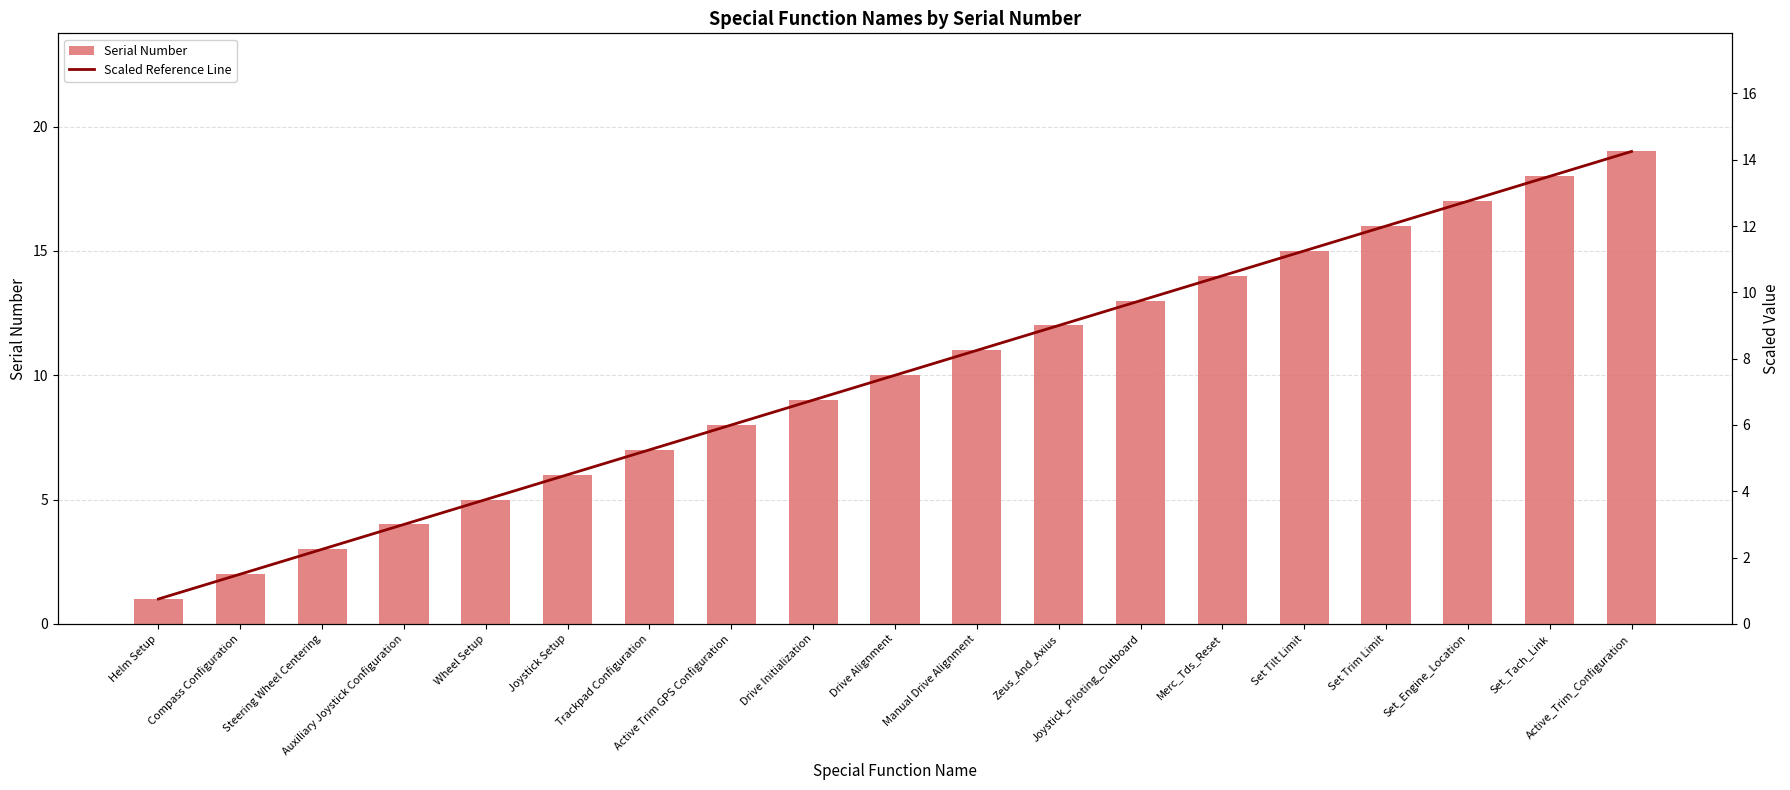

Reading left to right, list all the values displayed in this chart.

Serial Number: Helm Setup=1.0	Compass Configuration=2.0	Steering Wheel Centering=3.0	Auxiliary Joystick Configuration=4.0	Wheel Setup=5.0	Joystick Setup=6.0	Trackpad Configuration=7.0	Active Trim GPS Configuration=8.0	Drive Initialization=9.0	Drive Alignment=10.0	Manual Drive Alignment=11.0	Zeus_And_Axius=12.0	Joystick_Piloting_Outboard=13.0	Merc_Tds_Reset=14.0	Set Tilt Limit=15.0	Set Trim Limit=16.0	Set_Engine_Location=17.0	Set_Tach_Link=18.0	Active_Trim_Configuration=19.0
Scaled Reference Line: Helm Setup=0.8	Compass Configuration=1.5	Steering Wheel Centering=2.2	Auxiliary Joystick Configuration=3.0	Wheel Setup=3.8	Joystick Setup=4.5	Trackpad Configuration=5.2	Active Trim GPS Configuration=6.0	Drive Initialization=6.8	Drive Alignment=7.5	Manual Drive Alignment=8.2	Zeus_And_Axius=9.0	Joystick_Piloting_Outboard=9.8	Merc_Tds_Reset=10.5	Set Tilt Limit=11.2	Set Trim Limit=12.0	Set_Engine_Location=12.8	Set_Tach_Link=13.5	Active_Trim_Configuration=14.2